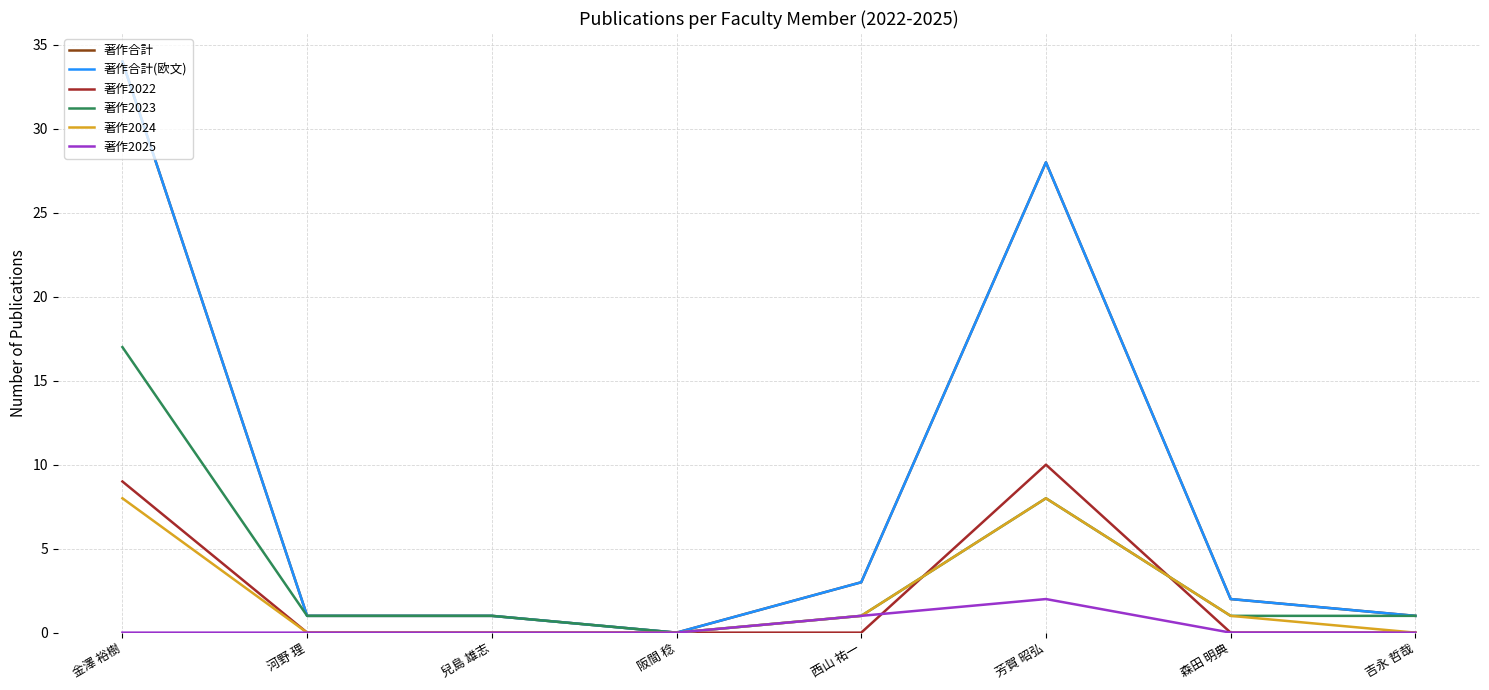

What is the label of the 8th point from the left?

吉永 哲哉